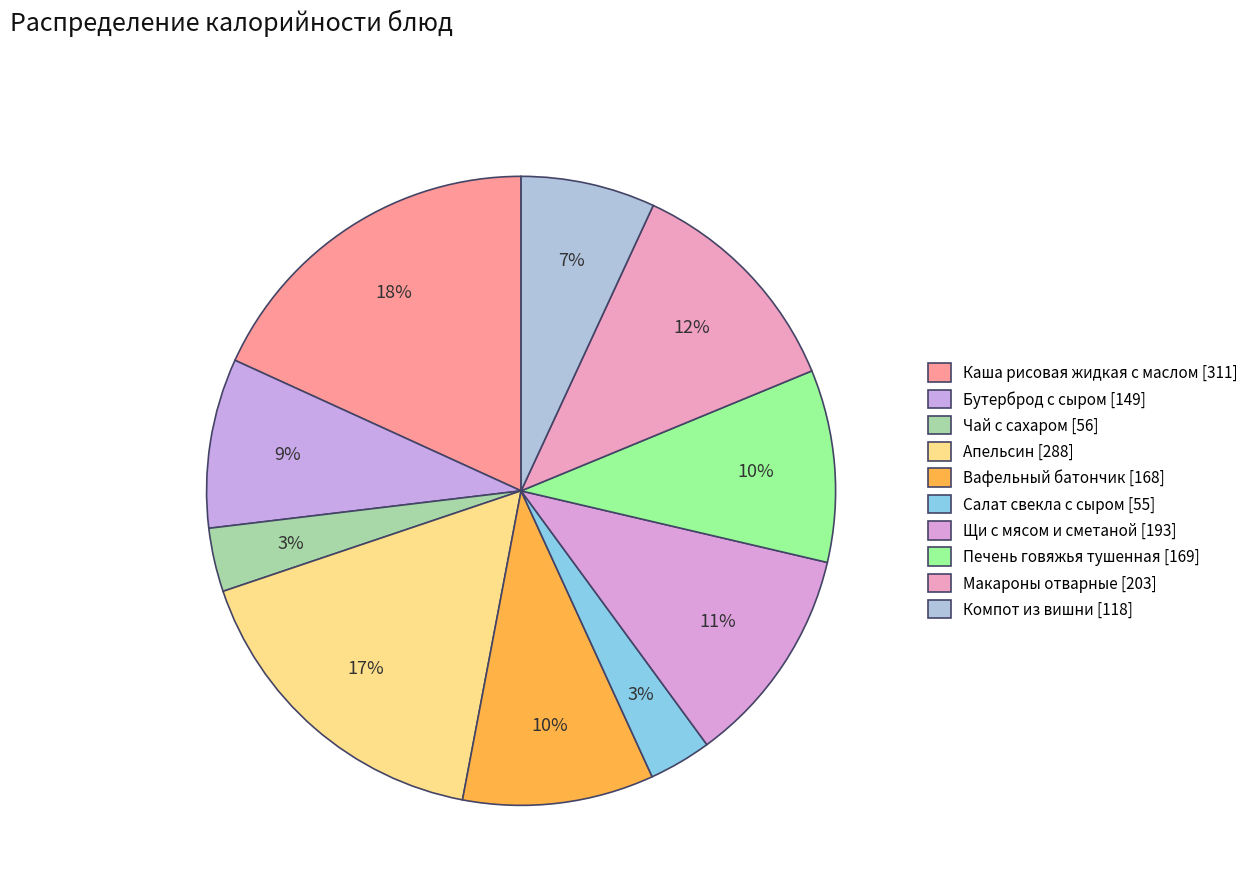

How many slices are in this pie chart?

10